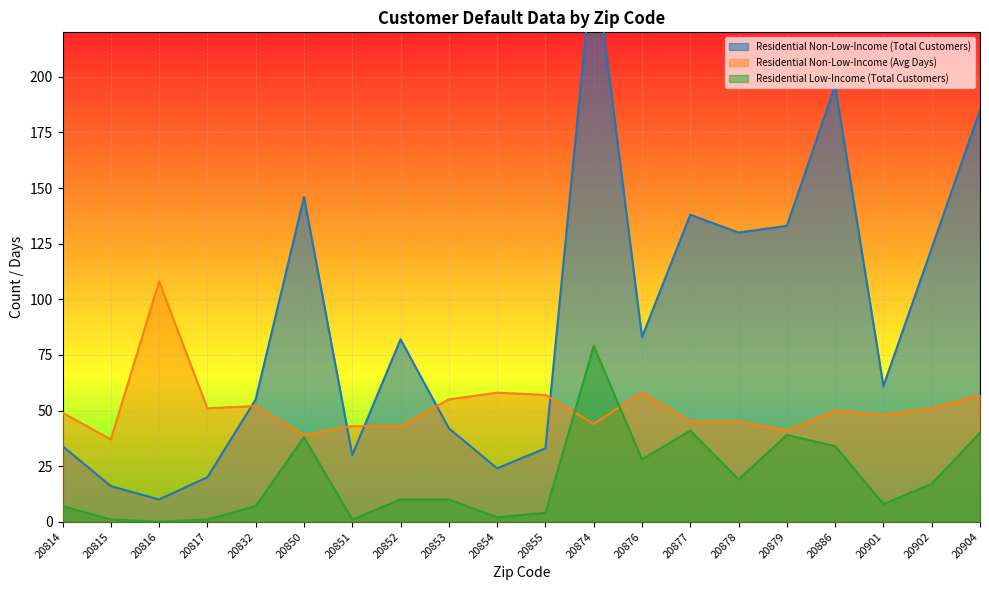

True or false: Residential Low-Income (Total Customers) and Residential Non-Low-Income (Total Customers) cross at least once.

False